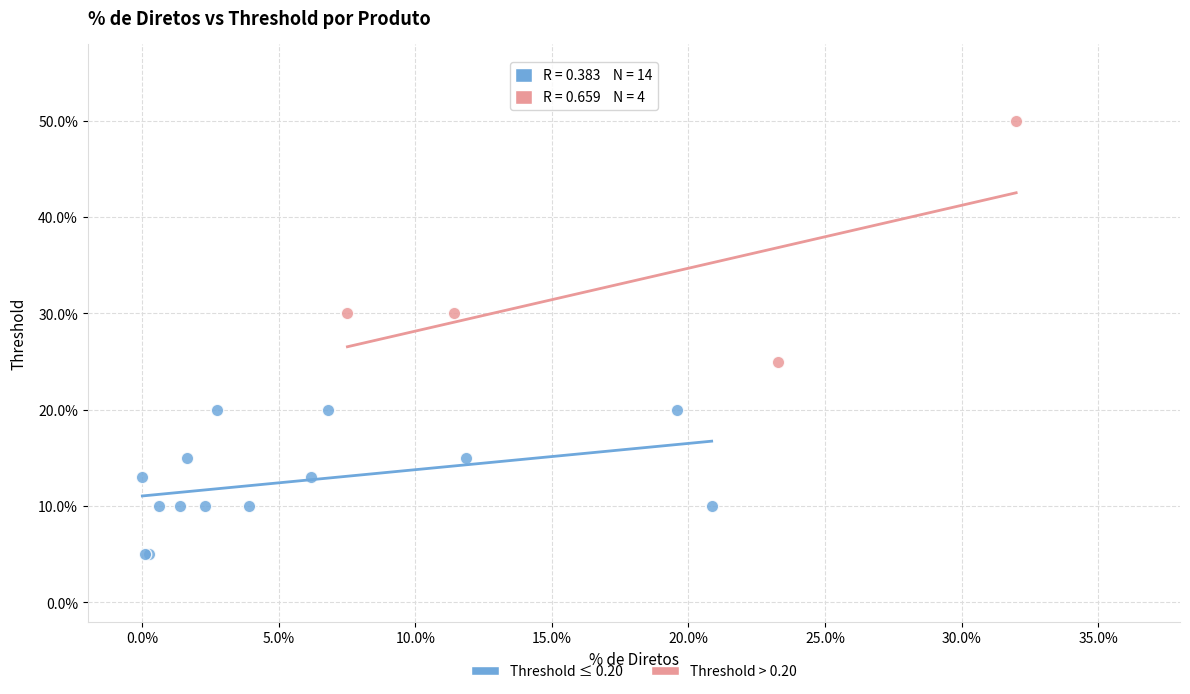

Which series contains the lowest Y value?

Threshold ≤ 0.20